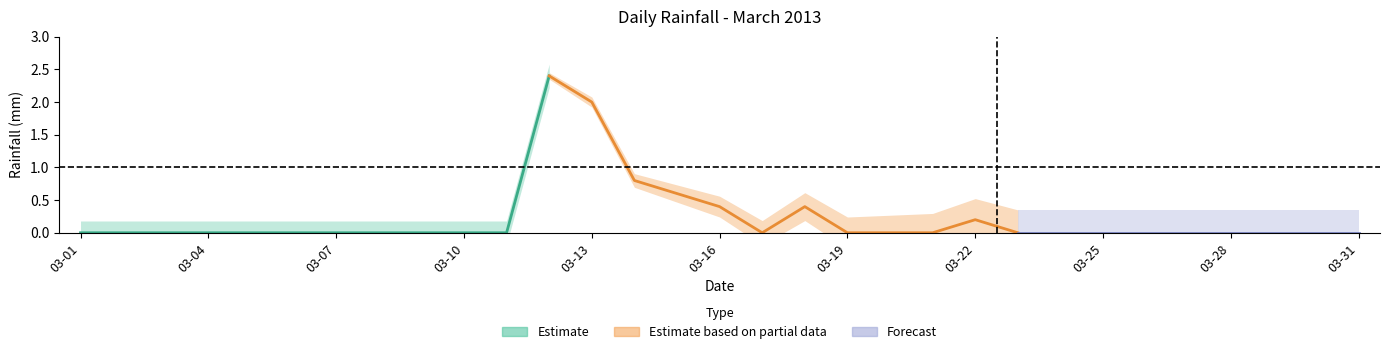

Does the chart have visible grid lines?

No